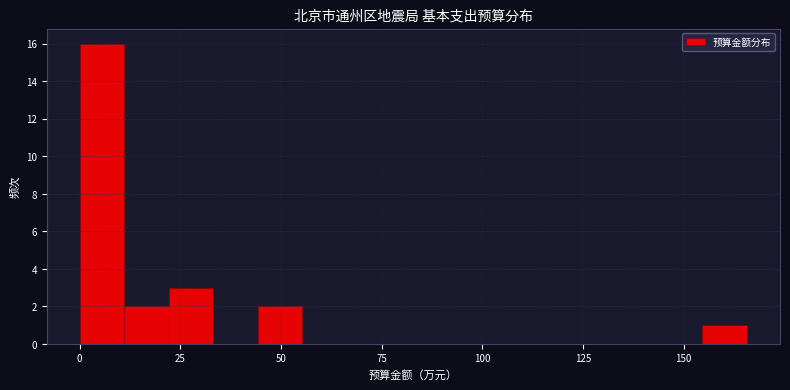

Read against the x-axis, roughly where is the centre of the tallest bar?

5